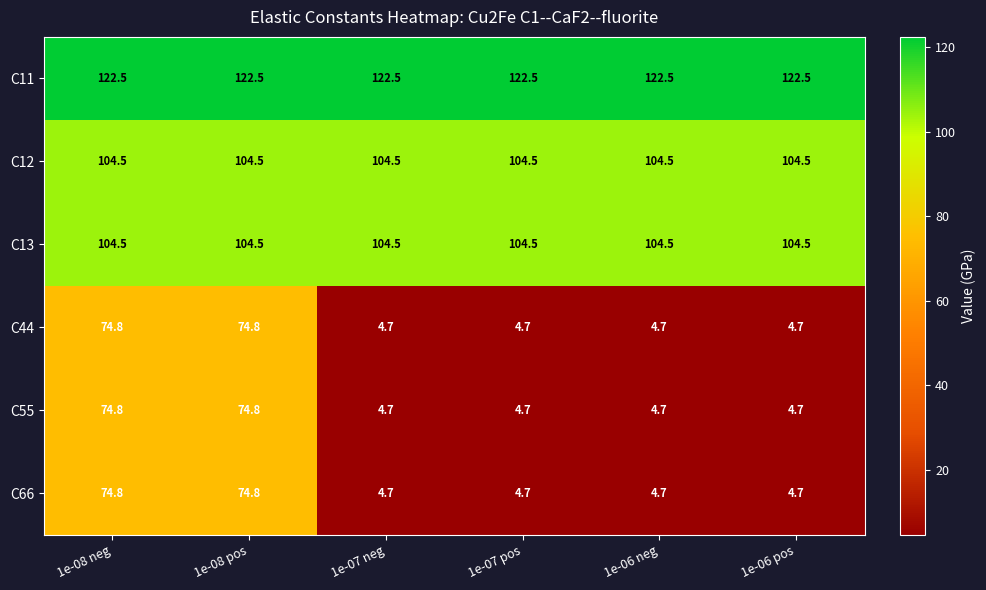

What is the greatest value displayed?

122.5